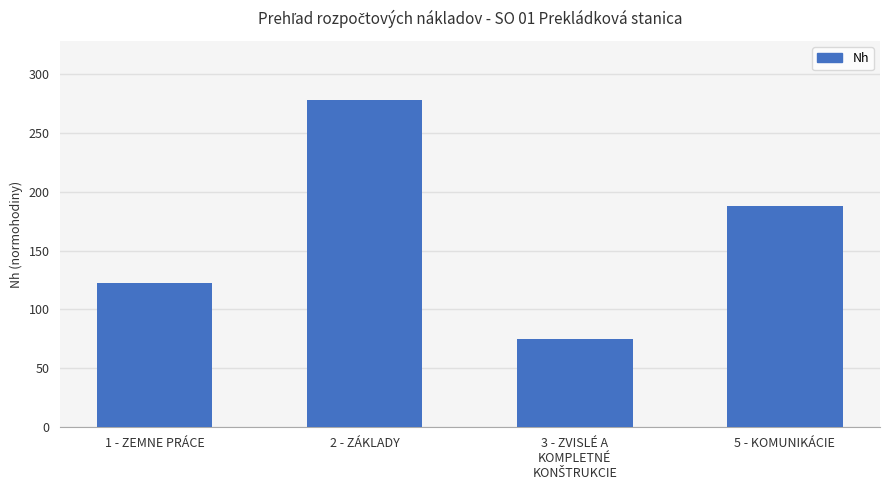

What is the value of the 2nd bar from the left?

277.9